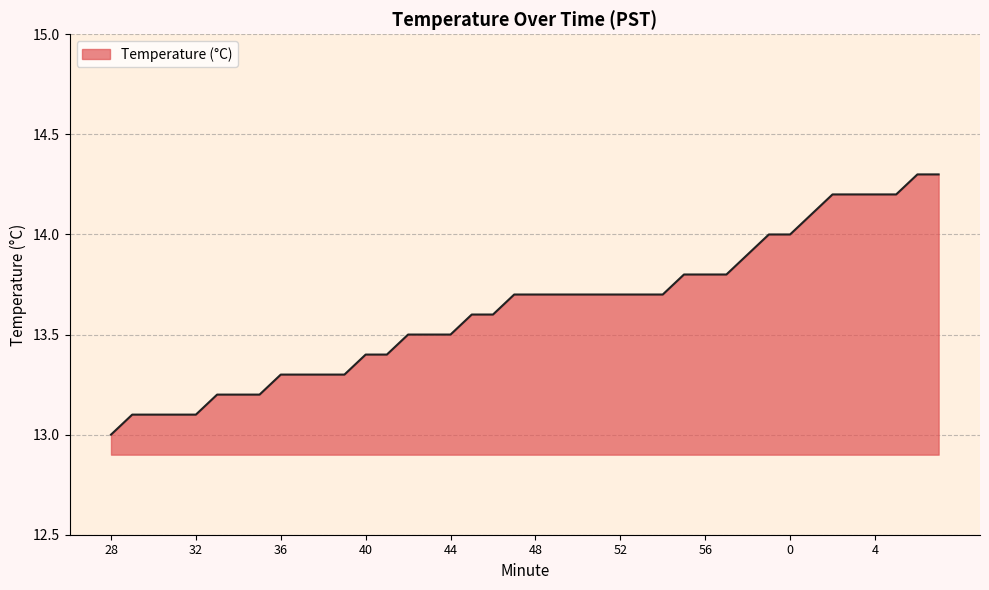

What is the minimum value shown in the chart?

13.0